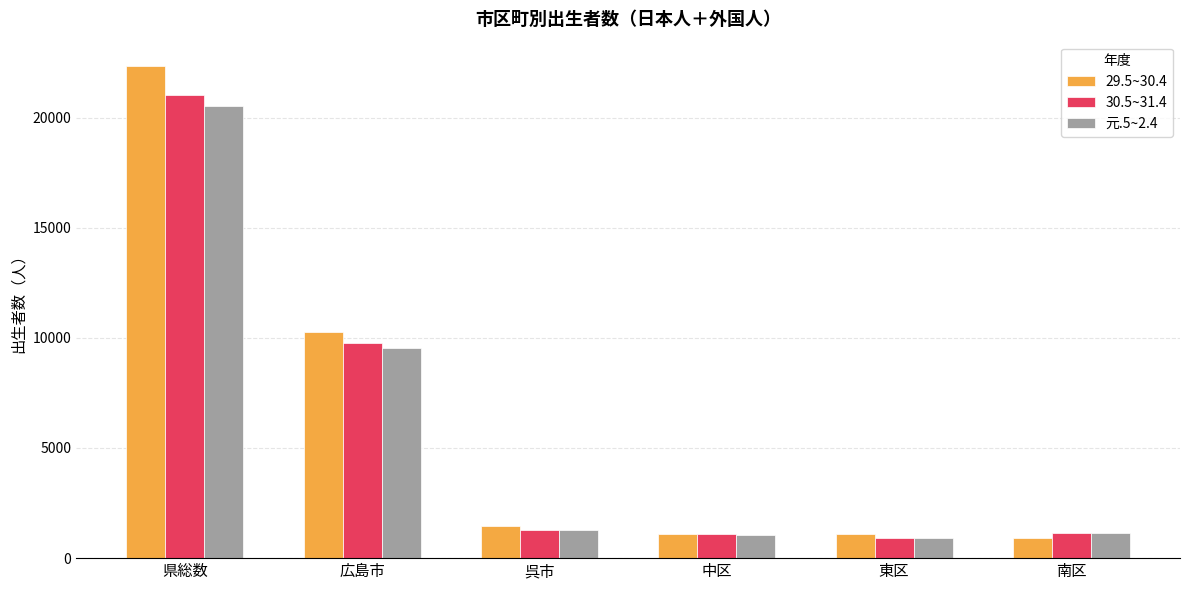

Where does the 元.5~2.4 series first go above 1268?

県総数